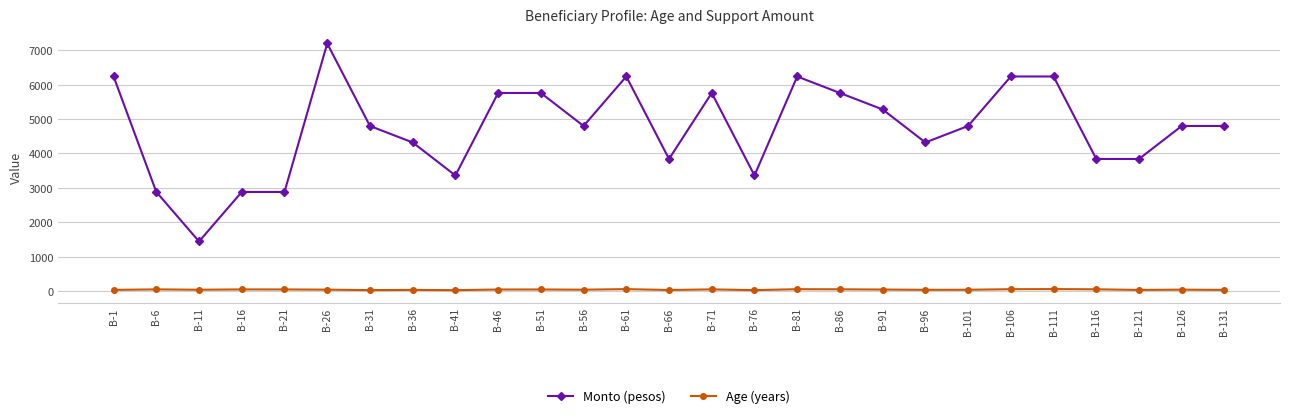

At which category is the sum across all series the highest?

B-26